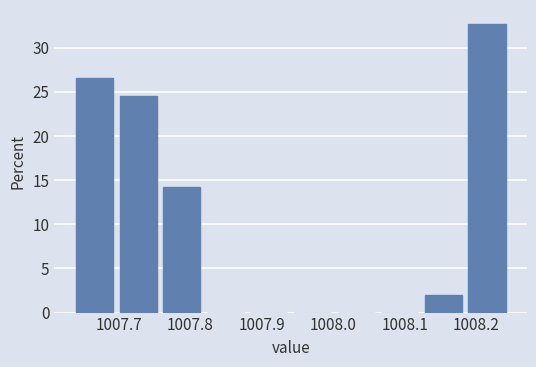

Reading left to right, list every bar in this chart as the range it spans on the x-axis followed by its height. Neither the bar edges nor the heights are printed on the chart, so give them approximately, as read against the axes.

1007.640 to 1007.701: 26.5
1007.701 to 1007.762: 24.5
1007.762 to 1007.823: 14.5
1007.823 to 1007.884: 0
1007.884 to 1007.945: 0
1007.945 to 1008.006: 0
1008.006 to 1008.067: 0
1008.067 to 1008.128: 0
1008.128 to 1008.189: 2.0
1008.189 to 1008.250: 32.5